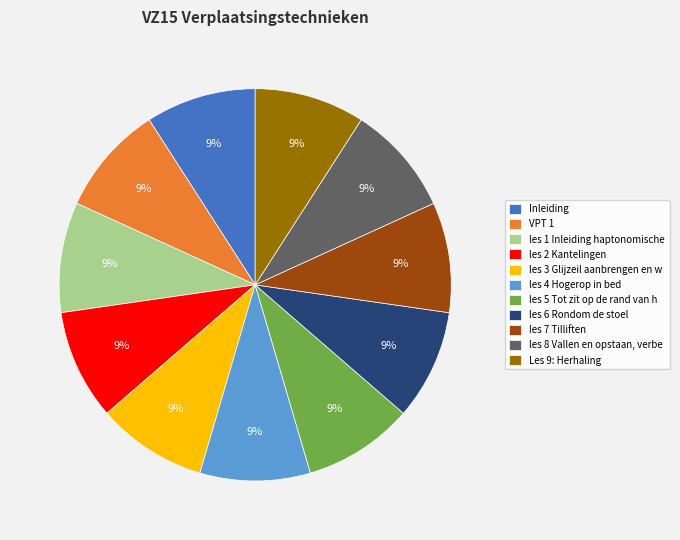

Do les 2 Kantelingen and les 8 Vallen en opstaan, verbe together represent more than half of the pie?

No